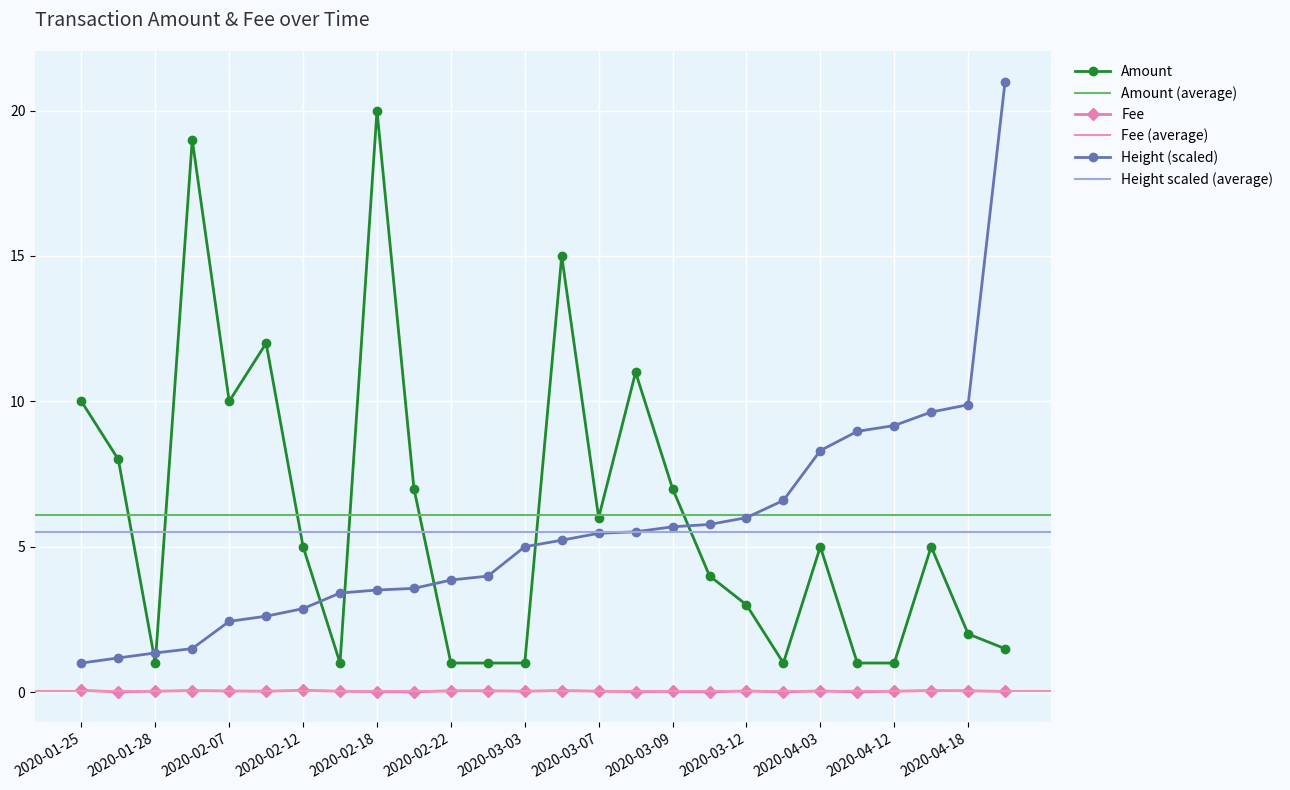

Read the Amount value at 2020-02-22.

1.0